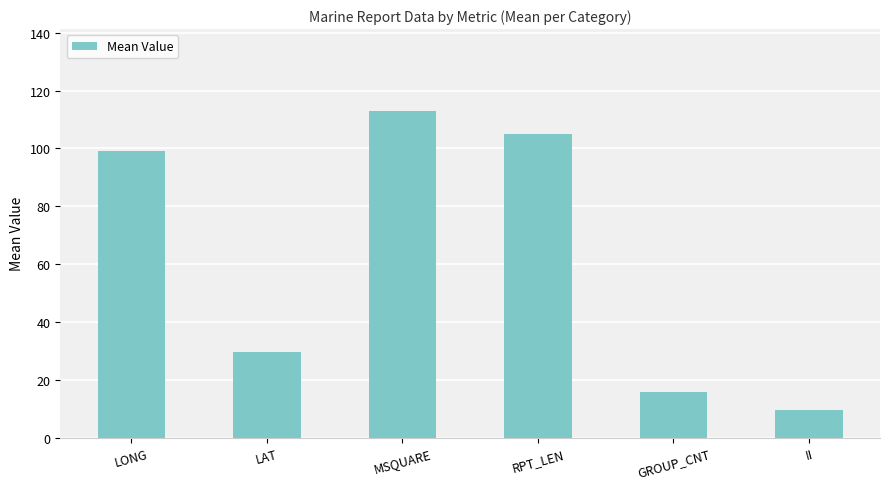

What is the ratio of the value at RPT_LEN to the value at II?

11.0